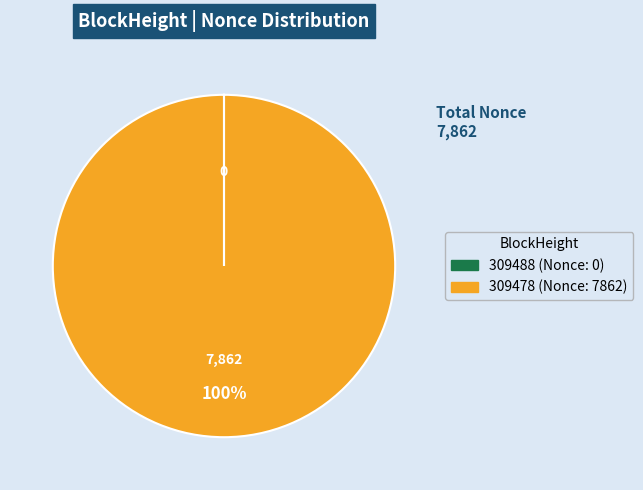

What percentage is the 309478 slice, to the nearest percent?

100%